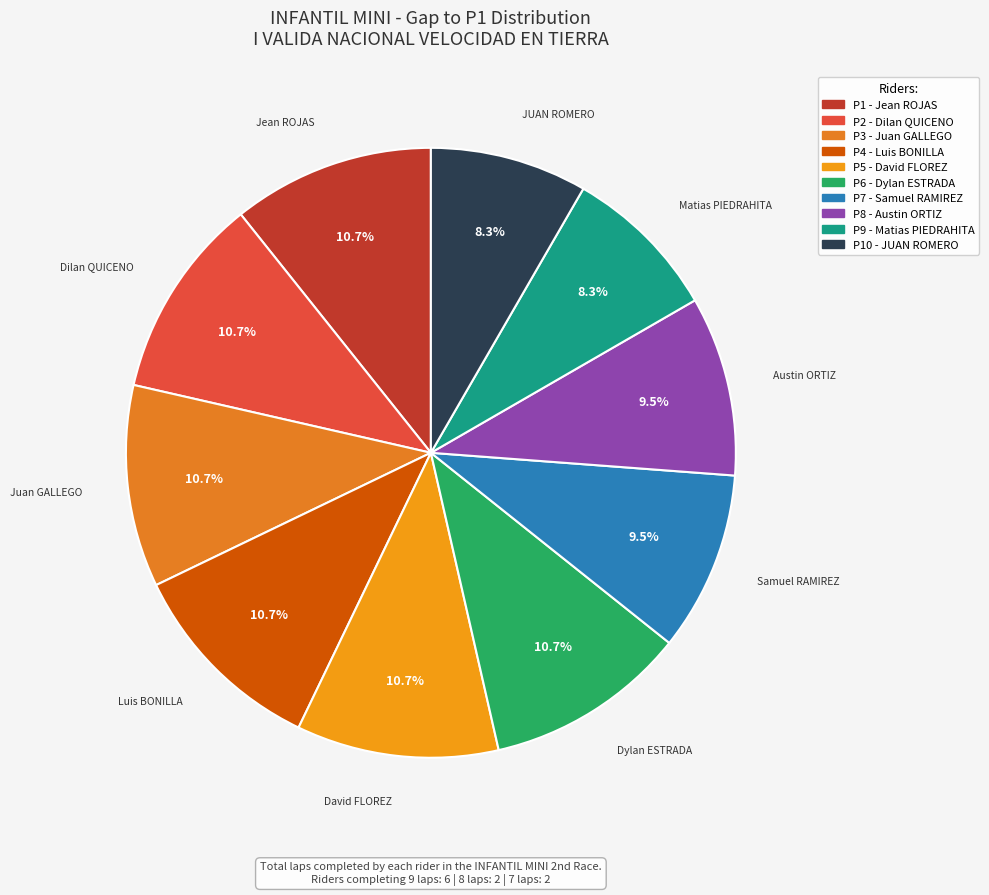

How many segments does this pie chart have?

10